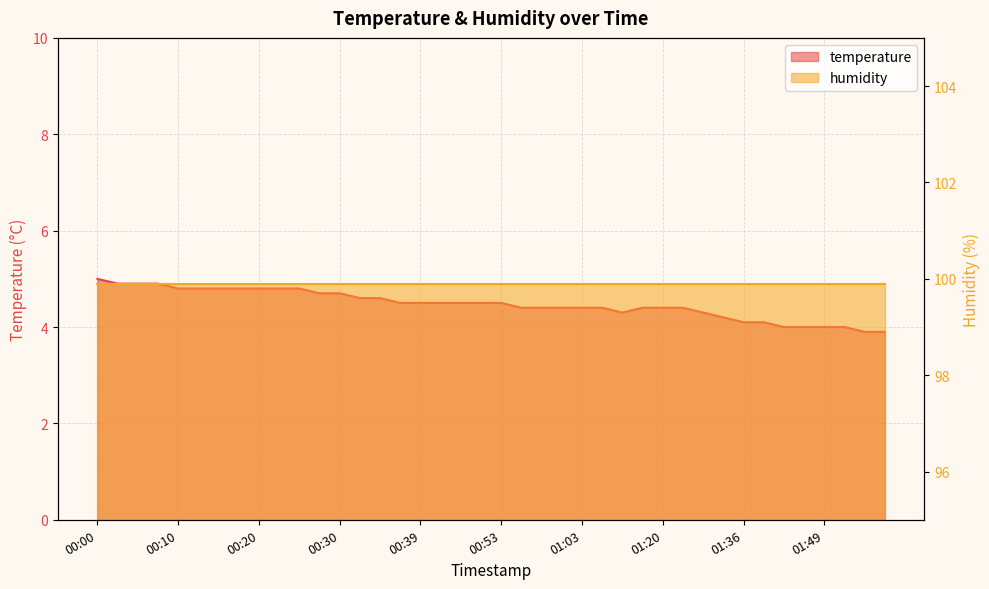

What is the sum of the values at 02:07 and 00:32?

8.5